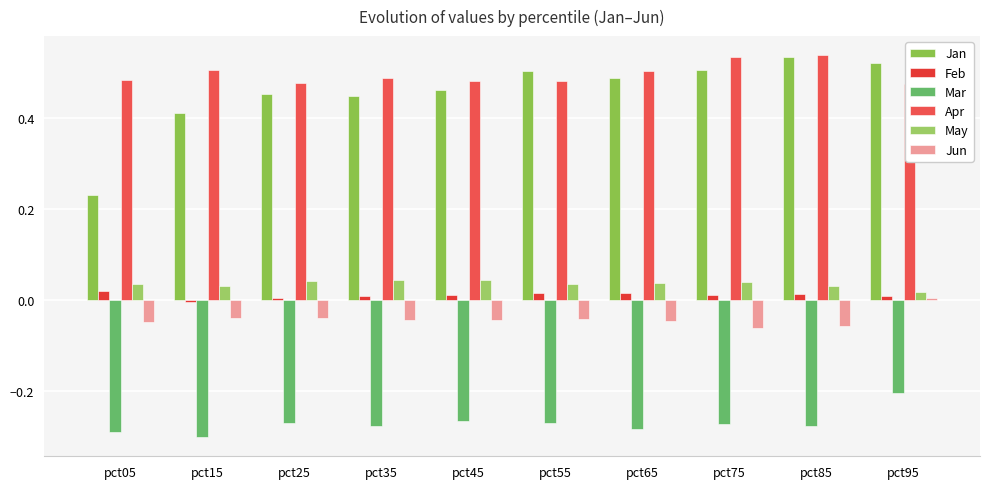

What is the difference between the maximum and minimum values in the Apr series?

0.1